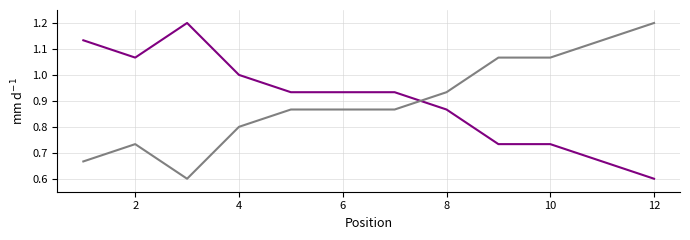

What is the minimum value shown in the chart?

0.6